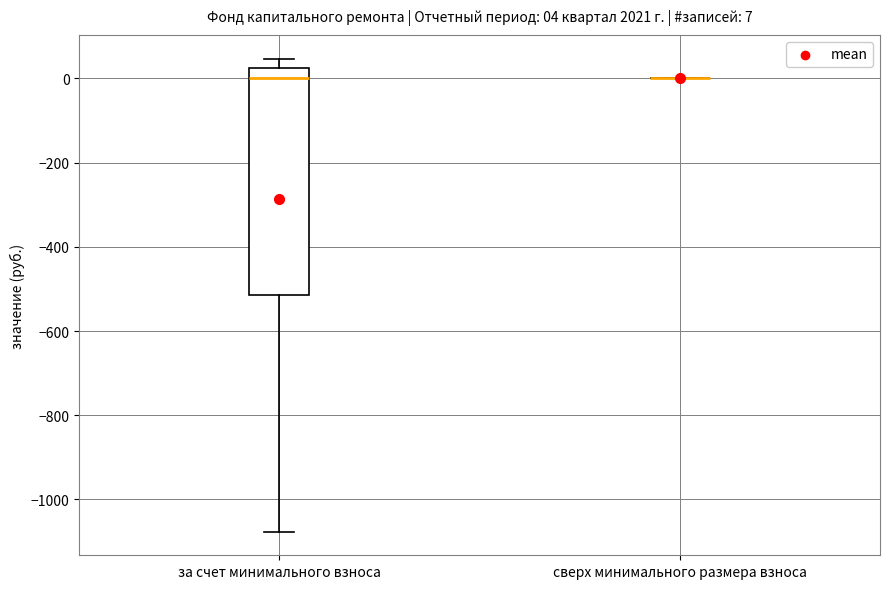

Which box is the tallest, from its lower edge to its upper edge?

за счет минимального взноса